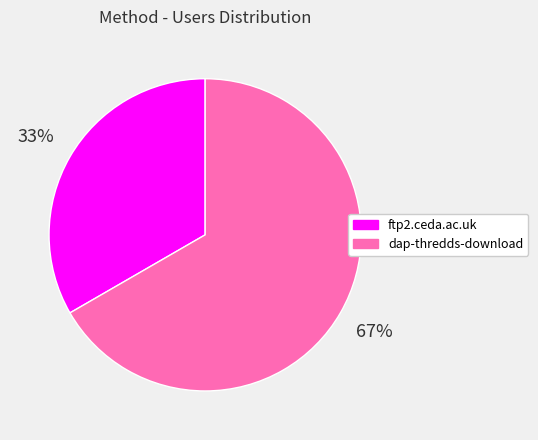

Does ftp2.ceda.ac.uk account for over 50% of the chart?

No